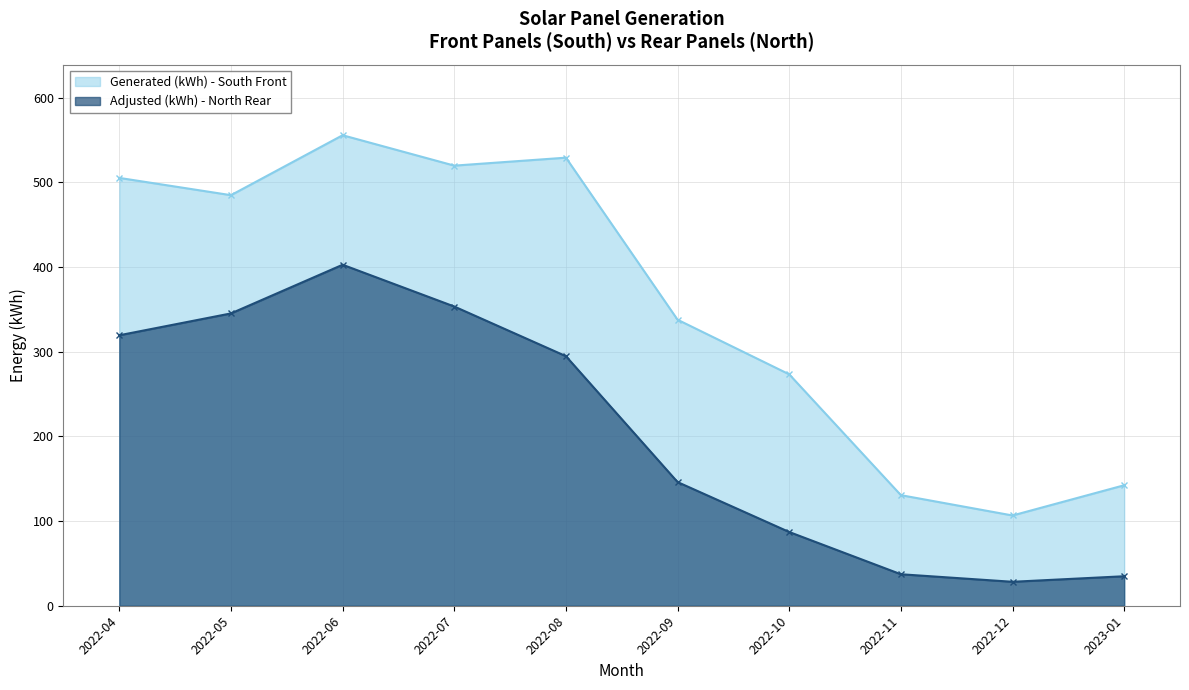

How many series are shown in this chart?

2